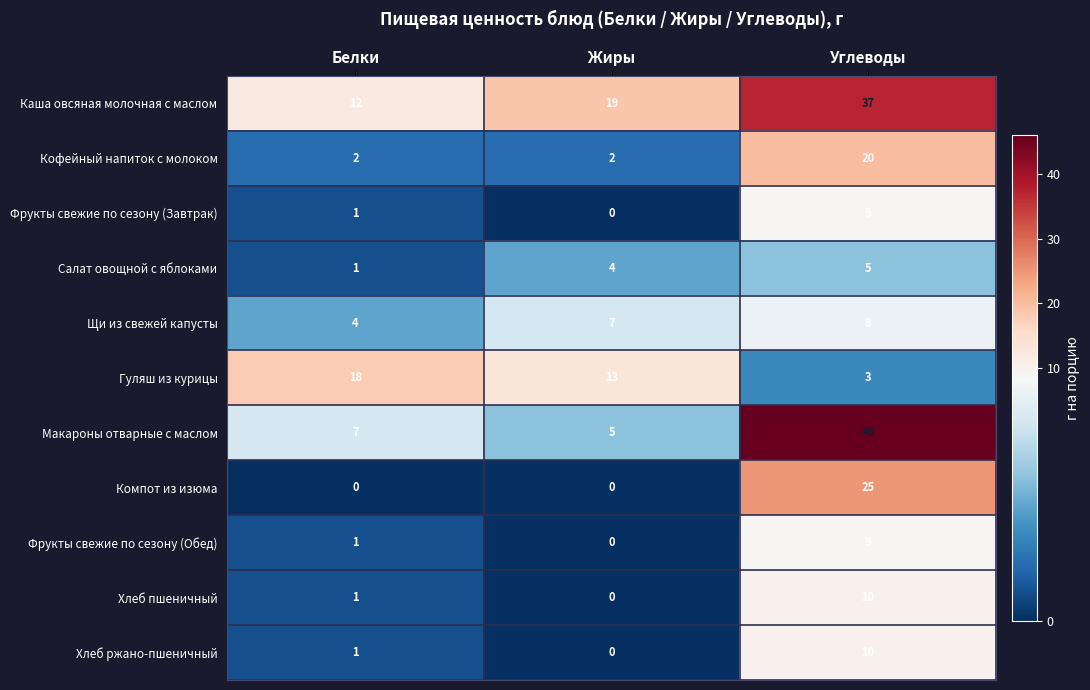

Is it true that Макароны отварные с маслом equals 2 at Жиры?

False